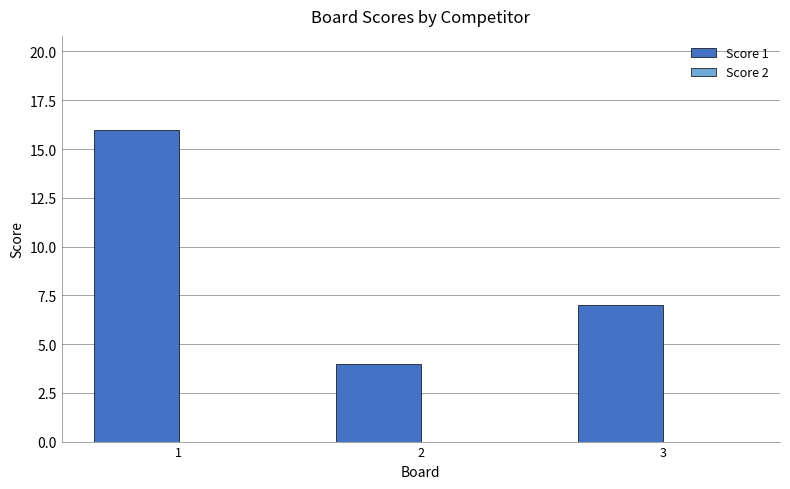

What is the sum of all values?

27